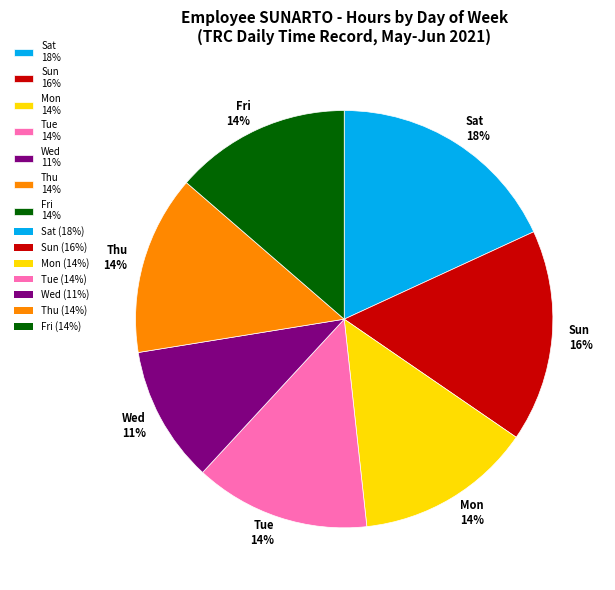

To the nearest percent, what percentage of the pie is Thu 14%?

14%